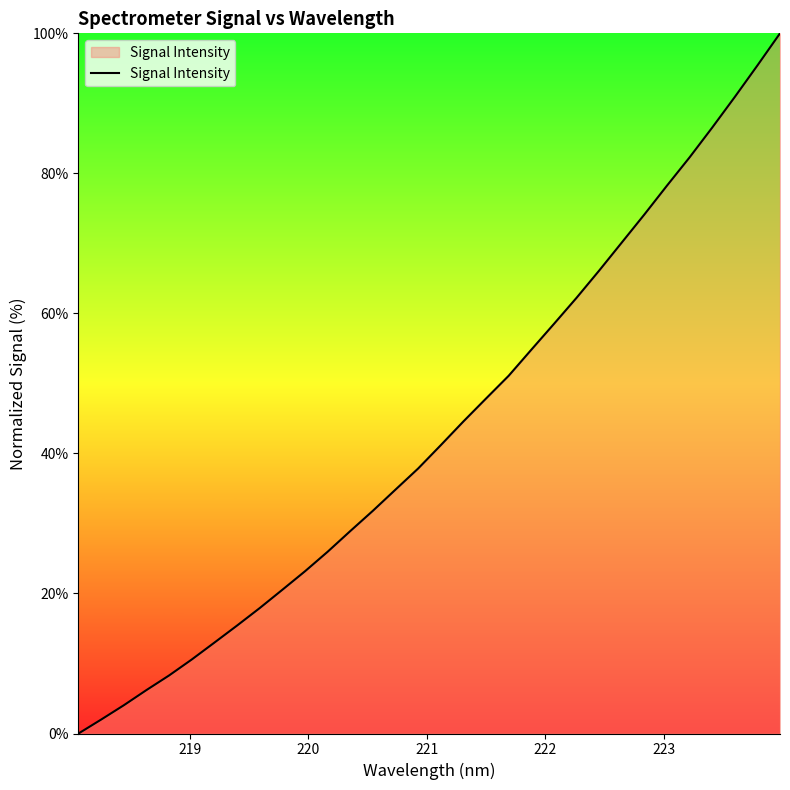

What is the difference between the maximum and minimum values?

100.0